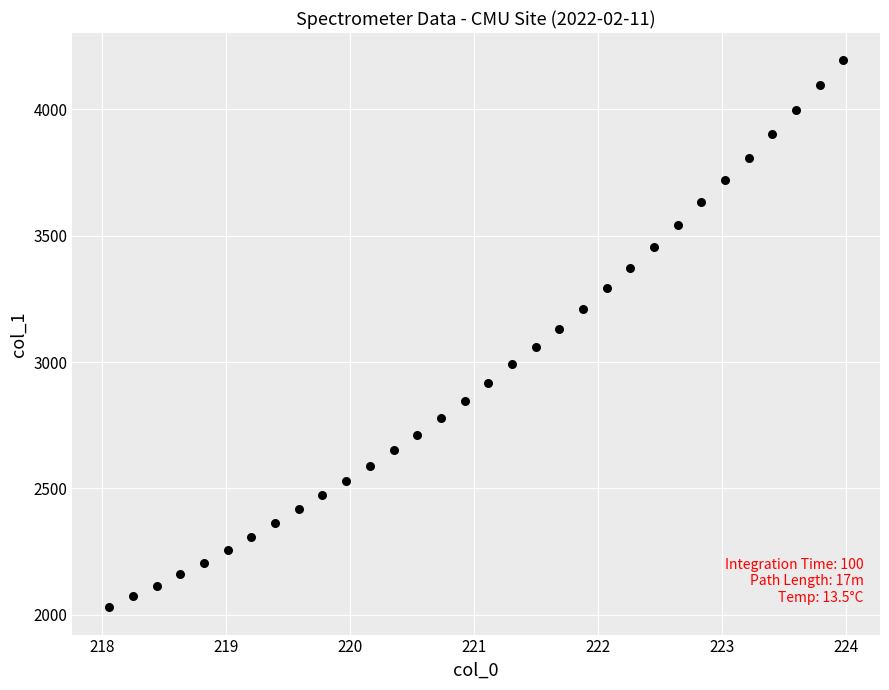

What is the range of X values (max minus min)?

5.9